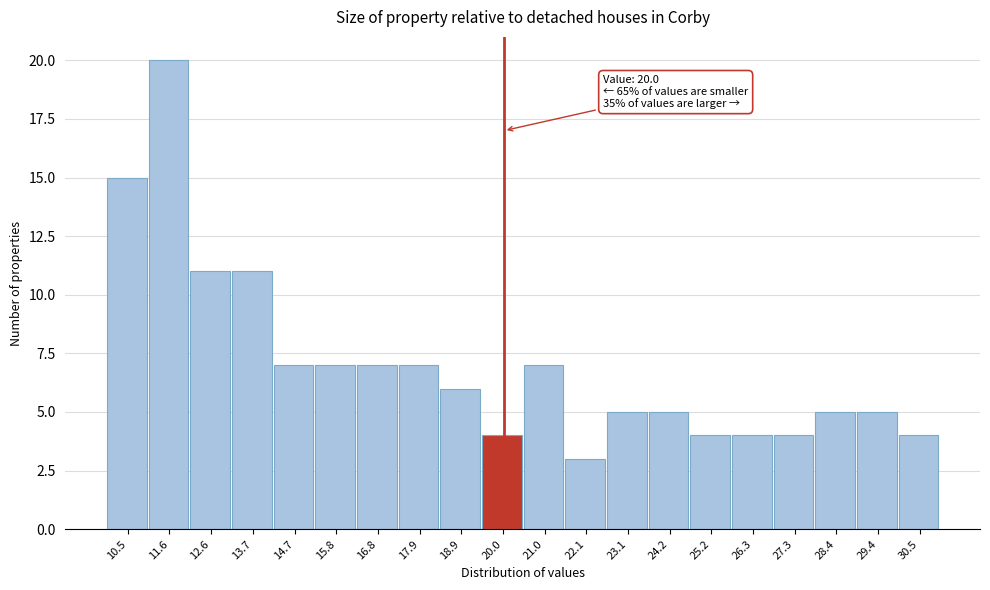

Which range on the x-axis has the tallest bar?

11.05 to 12.10